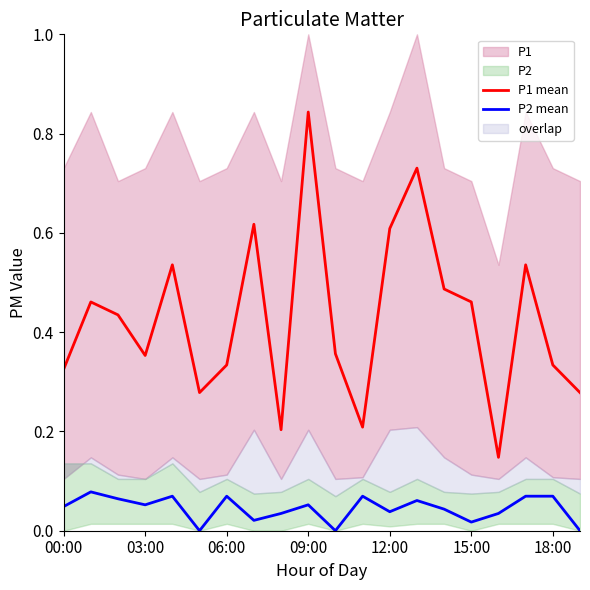

What is the total value across all series at 14?

0.5